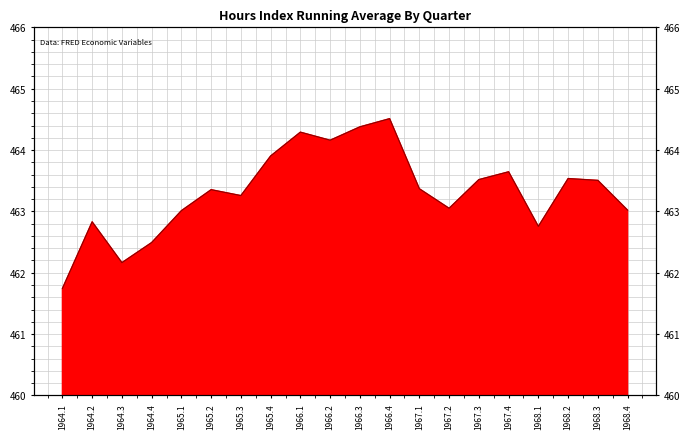

At which category does the chart reach its minimum across all series?

1964.1